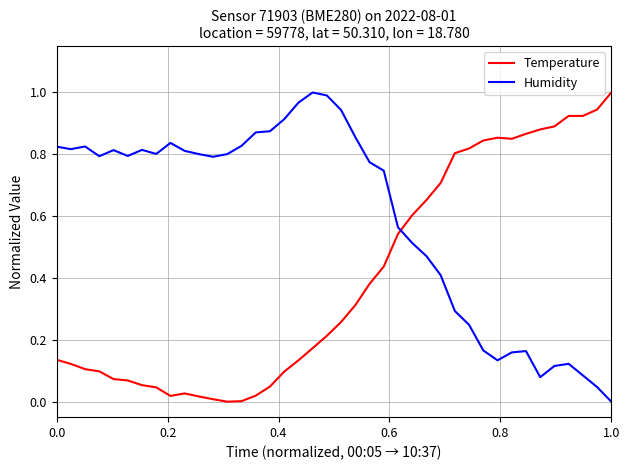

After their last crossing, which series has the higher values: Temperature or Humidity?

Temperature